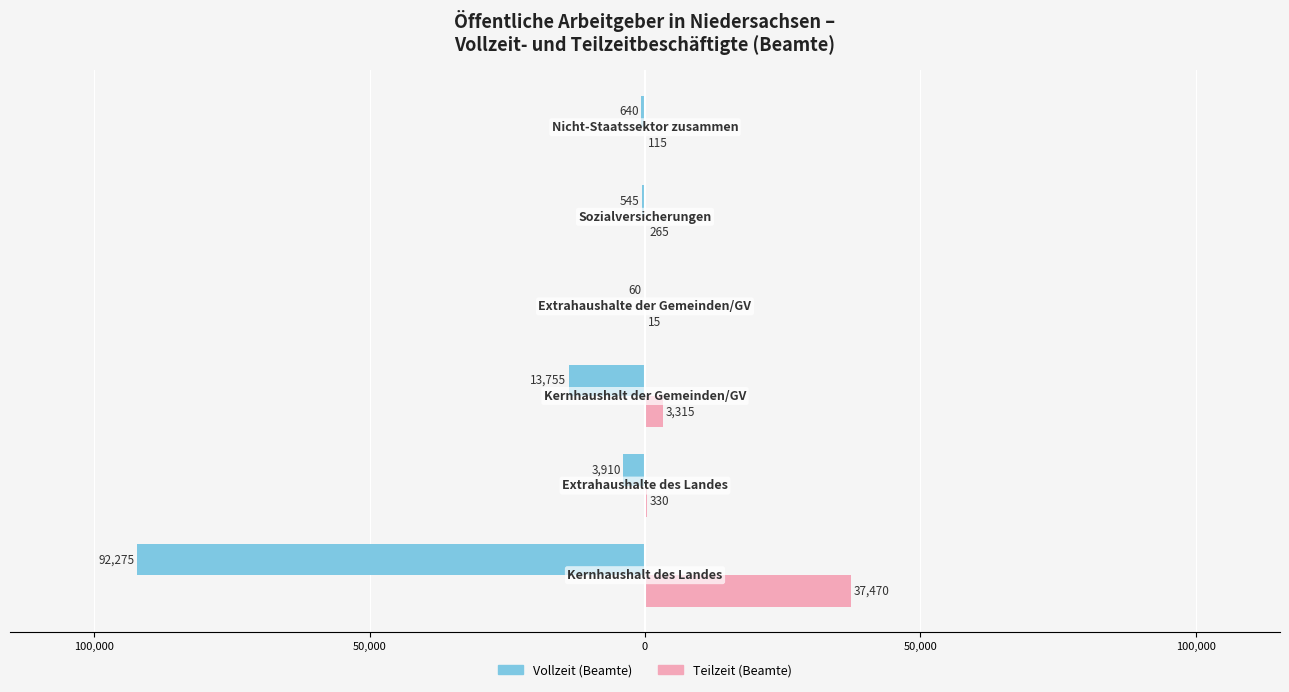

Are the bars horizontal?

Yes